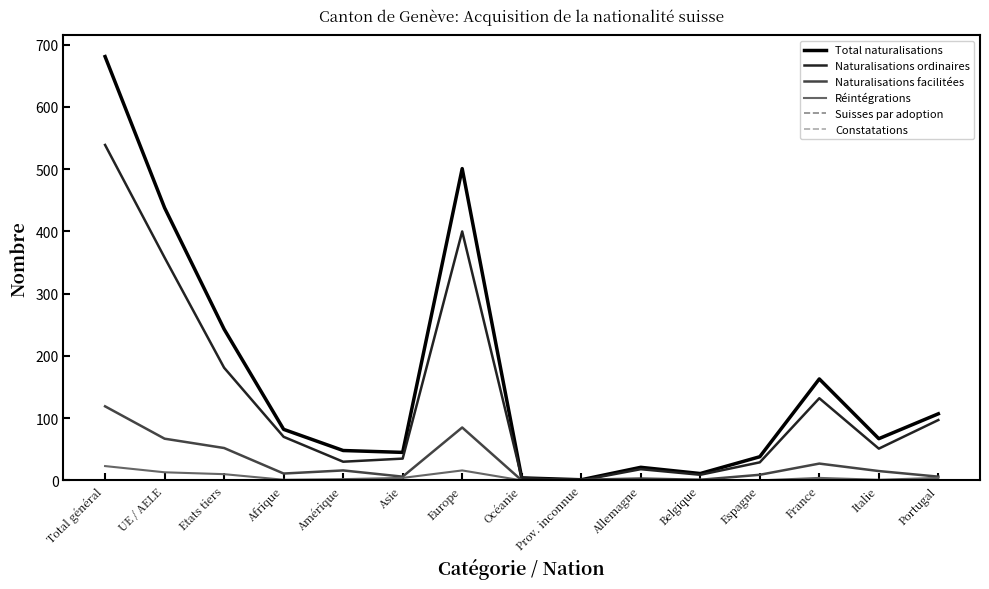

What is the label of the 15th point from the right?

Total général